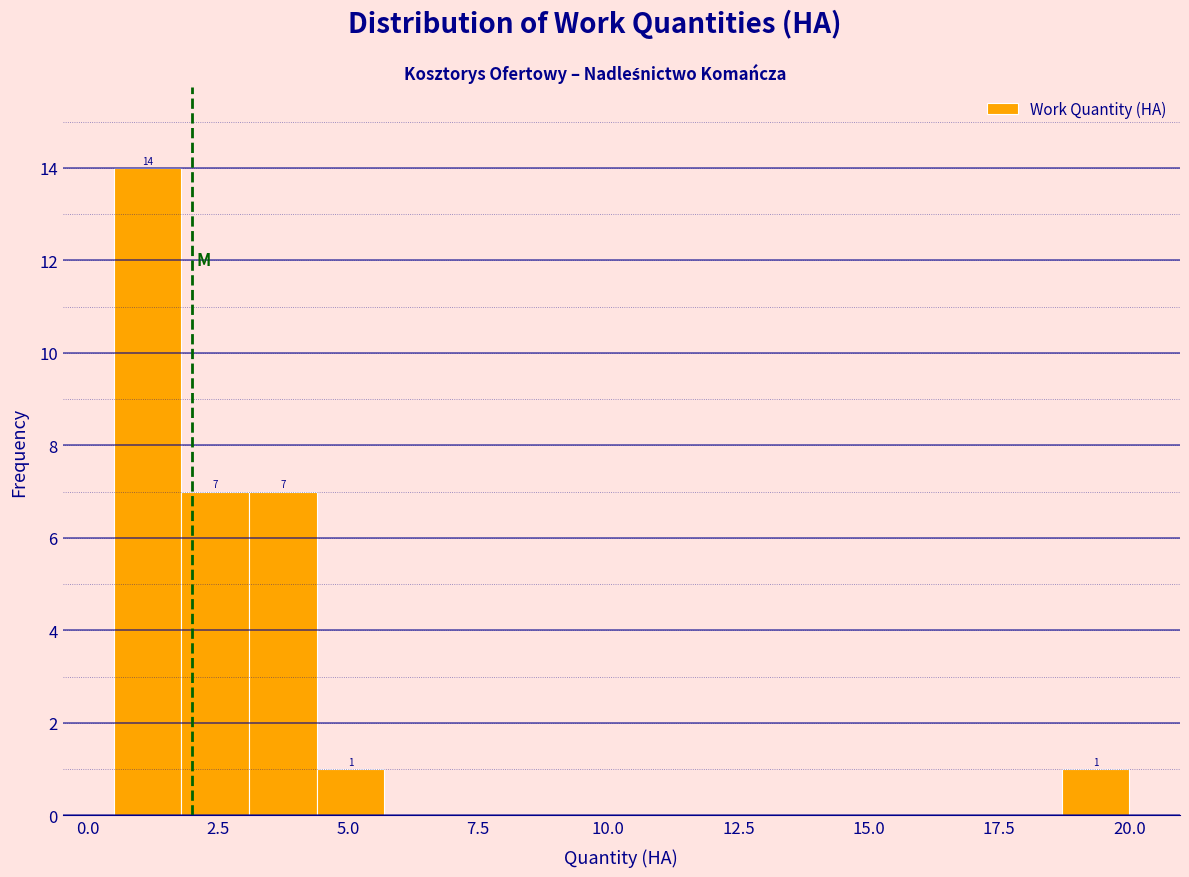

Read against the x-axis, roughly where is the centre of the tallest bar?

1.0